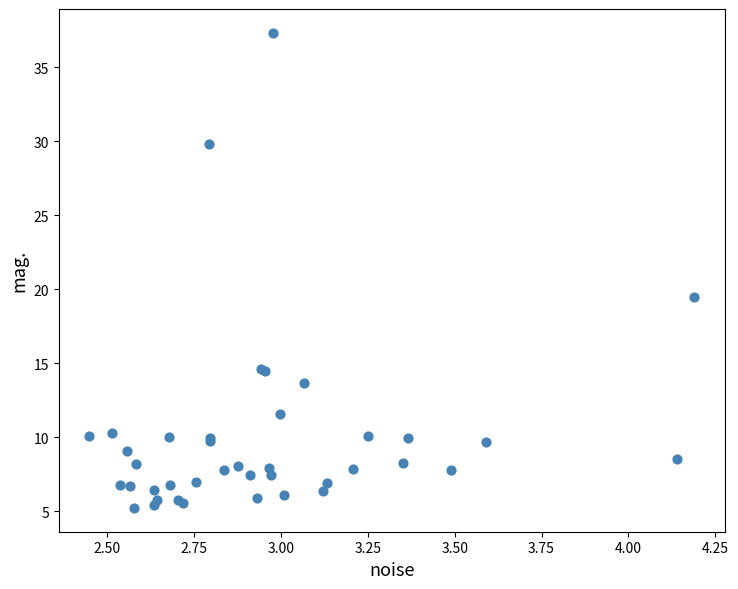

What Y value in the scatter plot is closest to 21?

19.4